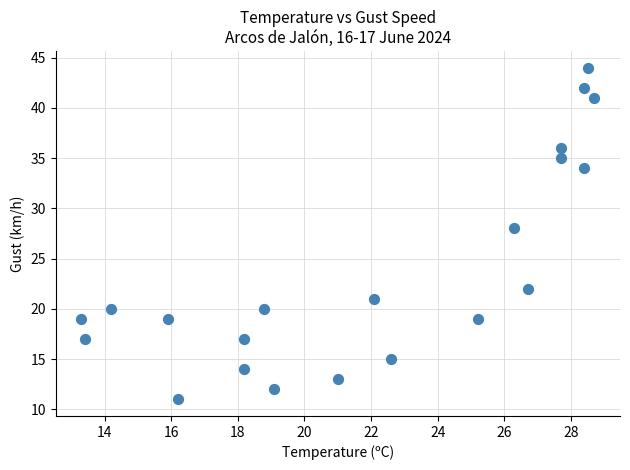

What is the range of Y values (max minus min)?

33